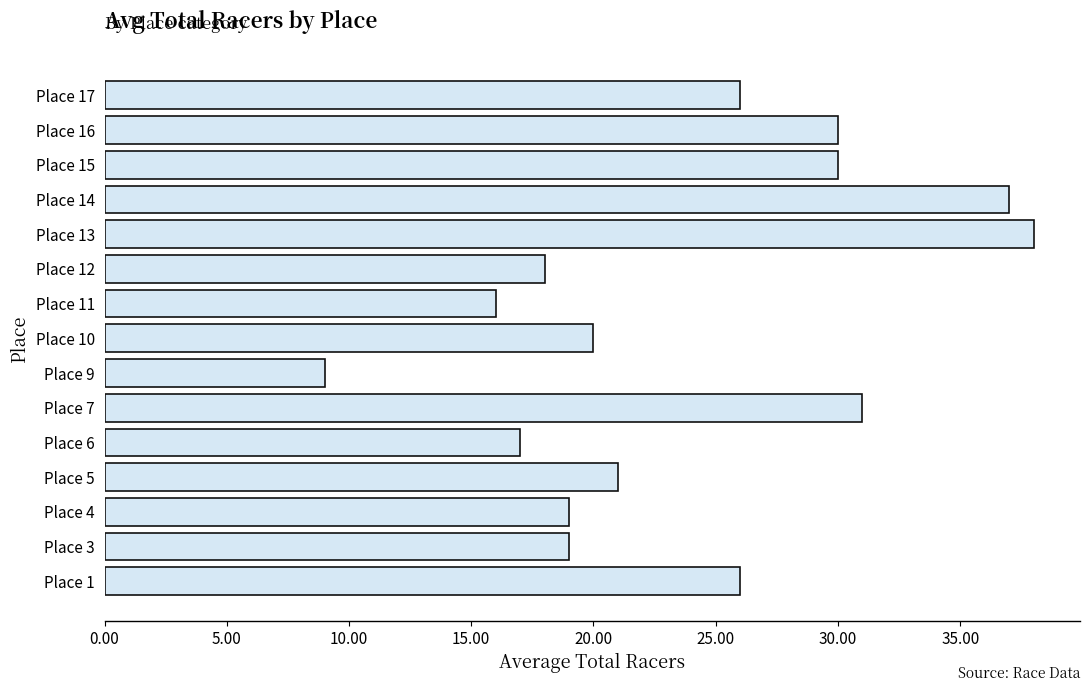

True or false: the data shows 18 at Place 12.

True